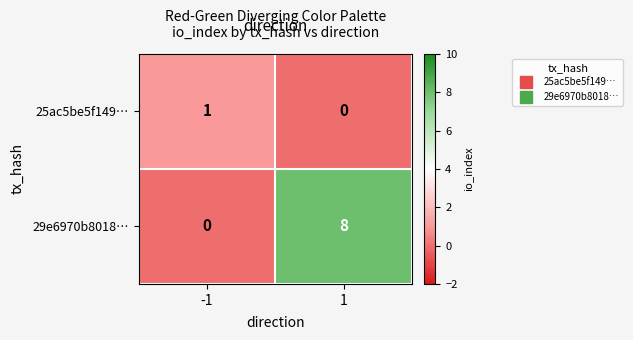

Which series has the widest spread of values?

29e6970b8018…